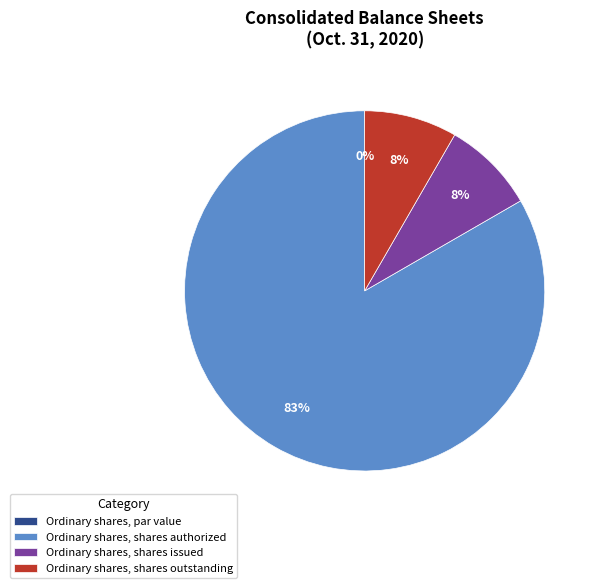

Between Ordinary shares, par value and Ordinary shares, shares issued, which is larger?

Ordinary shares, shares issued